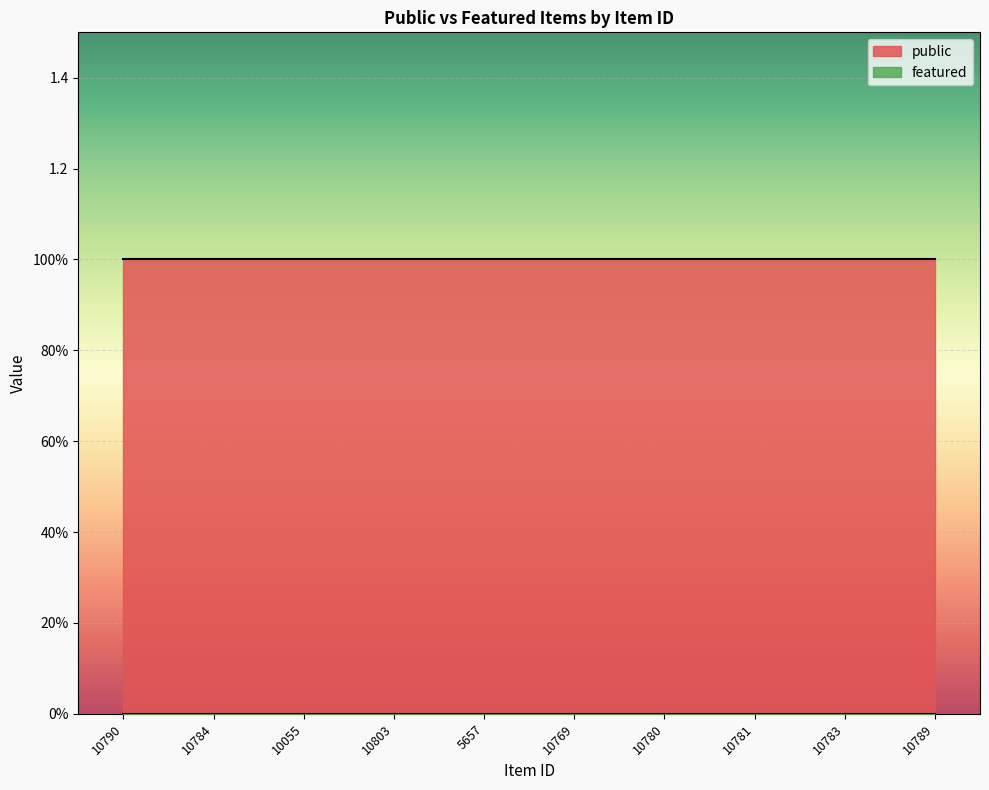

Is the value of featured at 10780 greater than the value of public at 10783?

No